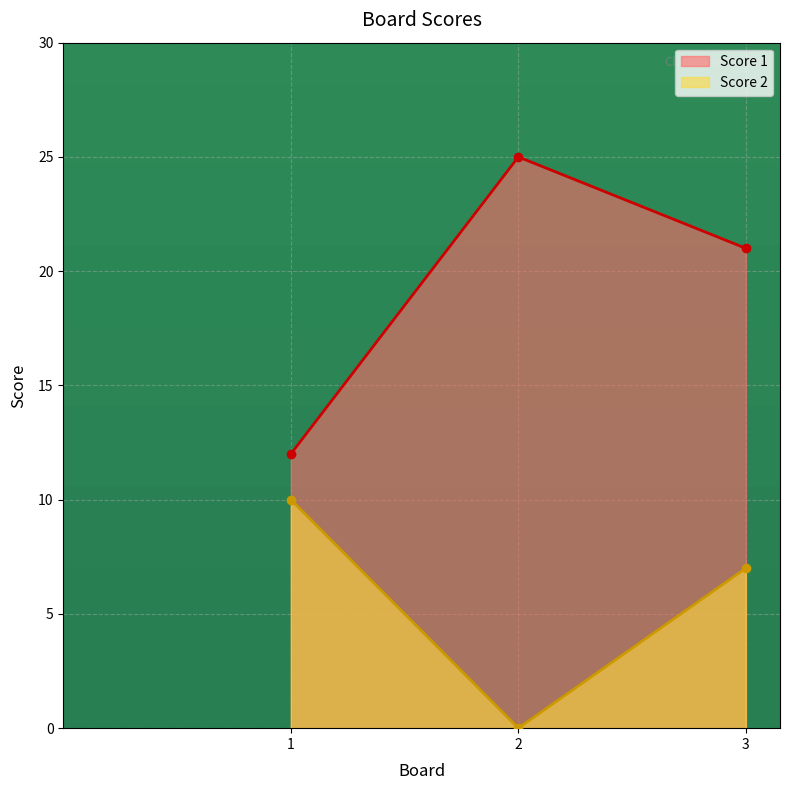

Is the value of Score 2 at 3 greater than the value of Score 1 at 1?

No